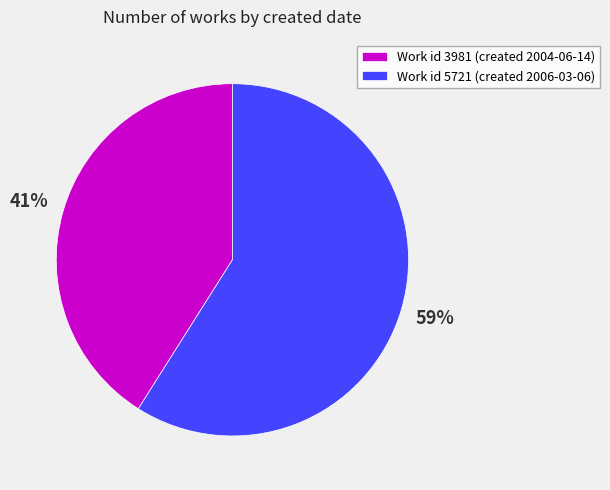

Count the number of slices in the pie.

2